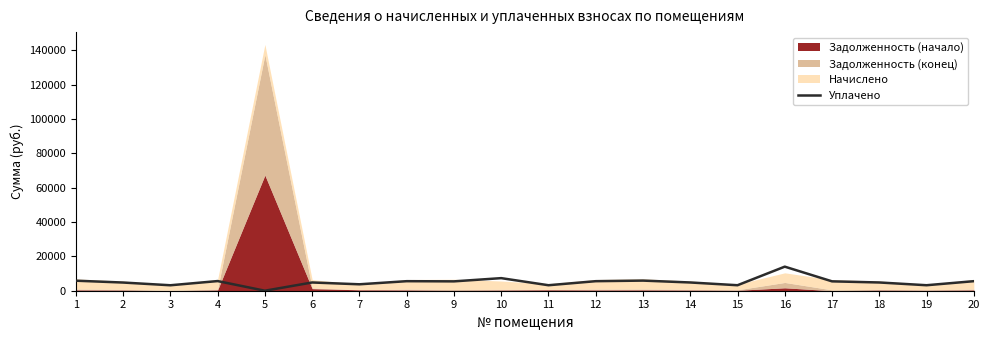

The value of Уплачено at 16 is 14023.2. True or false?

True